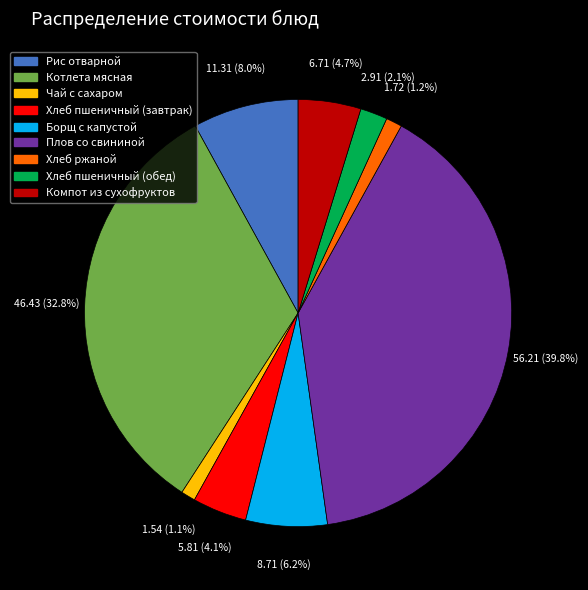

What percentage is the Чай с сахаром slice, to the nearest percent?

1%